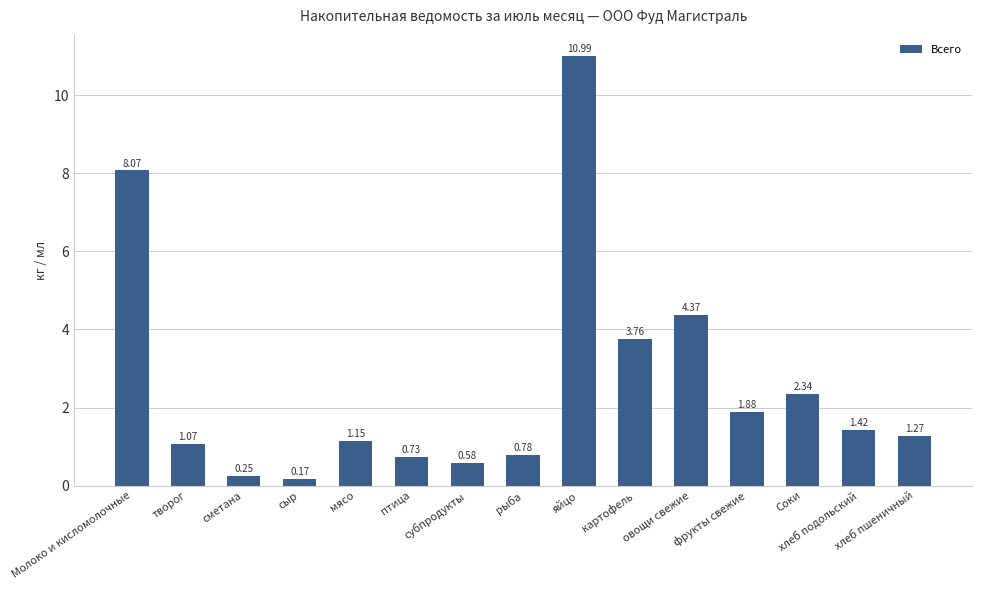

Which category has the highest value across all series?

яйцо